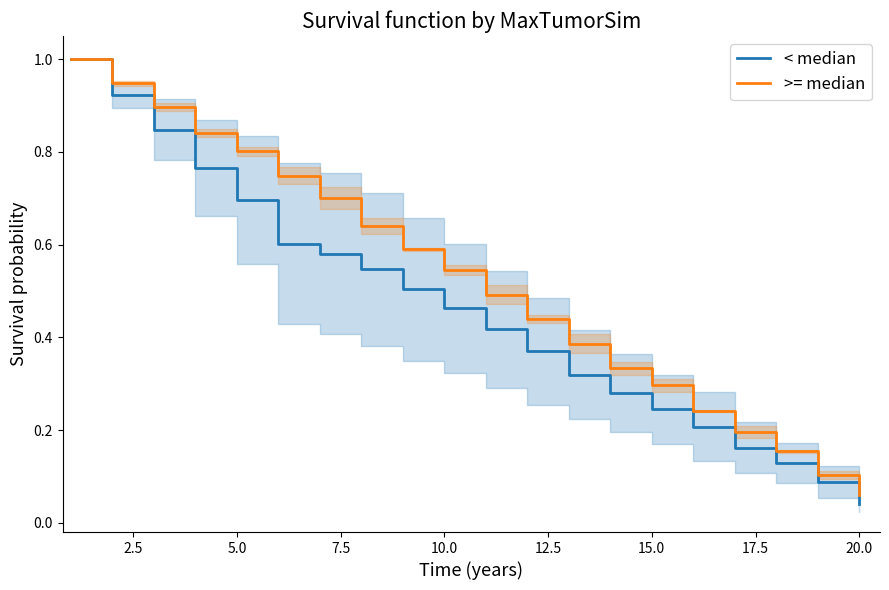

What are all the series names shown in the legend?

< median, >= median